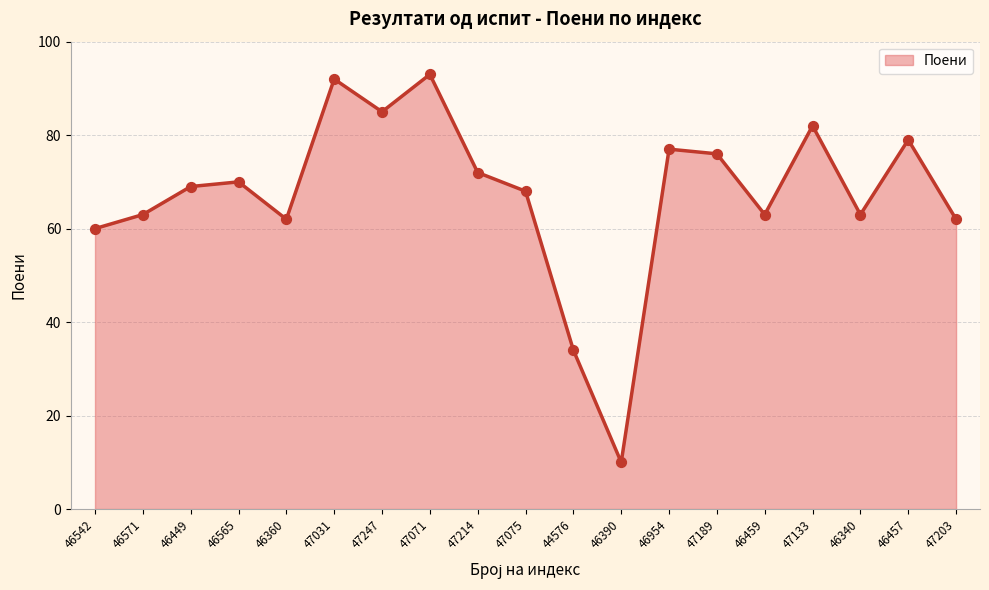

What is the ratio of the value at 47247 to the value at 44576?

2.5